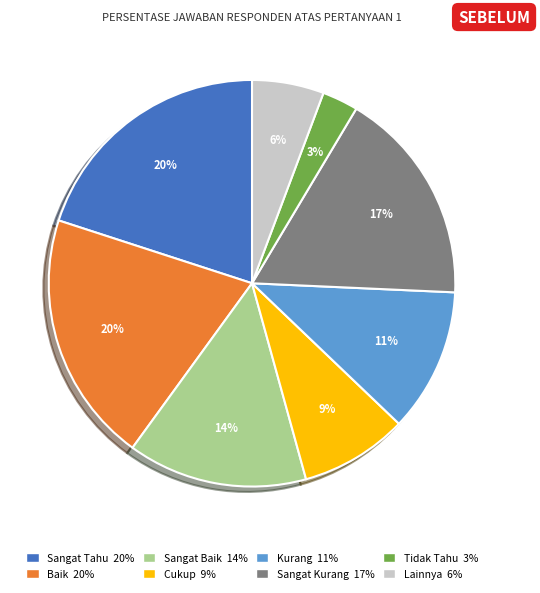

To the nearest percent, what is the difference between the largest and smallest slice percentages?

17%